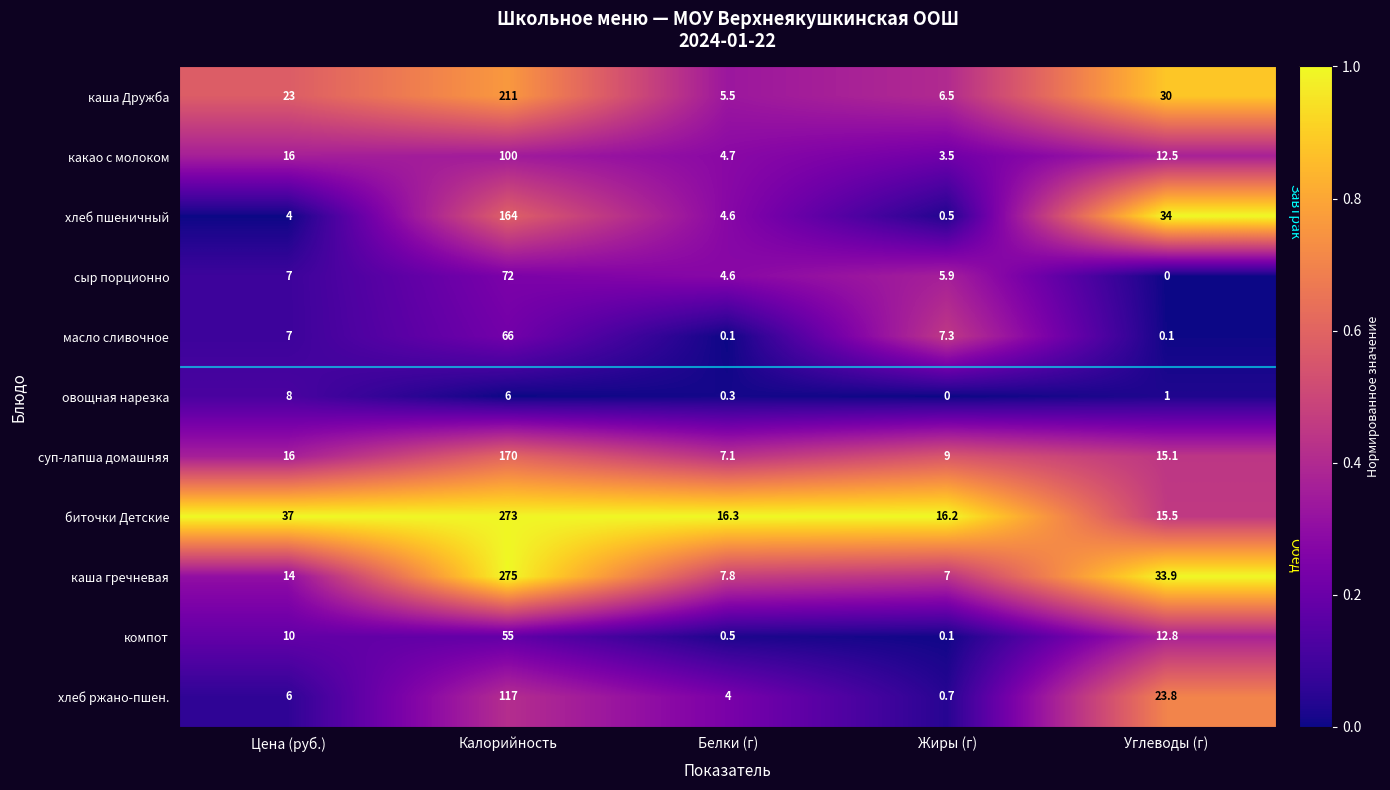

The value of хлеб ржано-пшен. at Цена (руб.) is 6.0. True or false?

True